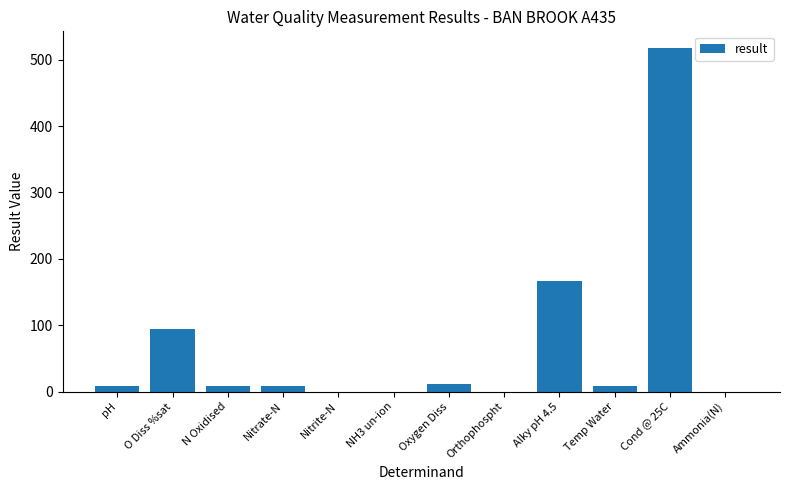

What is the greatest value displayed?

517.0